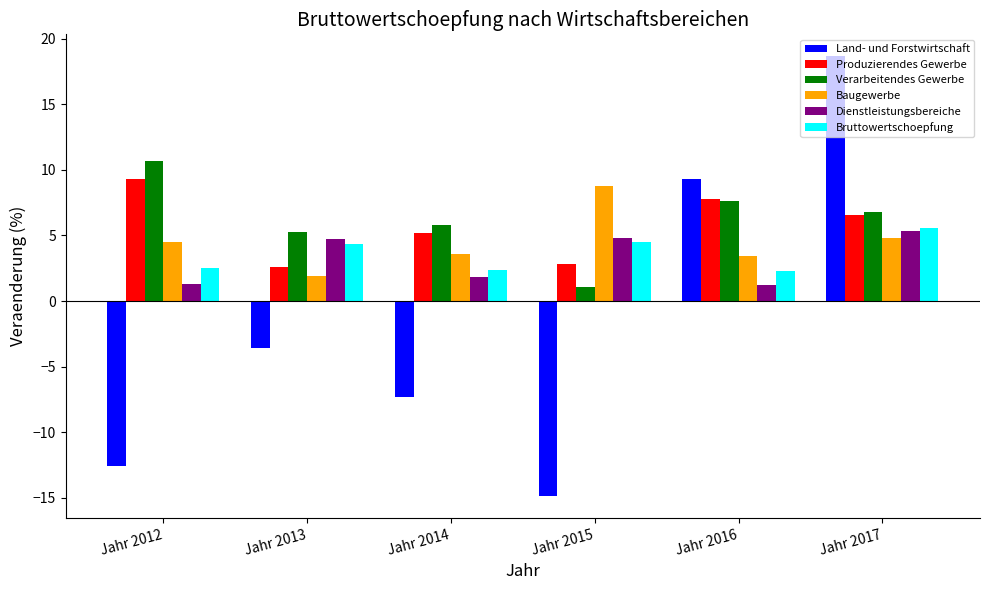

What are all the series names shown in the legend?

Land- und Forstwirtschaft, Produzierendes Gewerbe, Verarbeitendes Gewerbe, Baugewerbe, Dienstleistungsbereiche, Bruttowertschoepfung